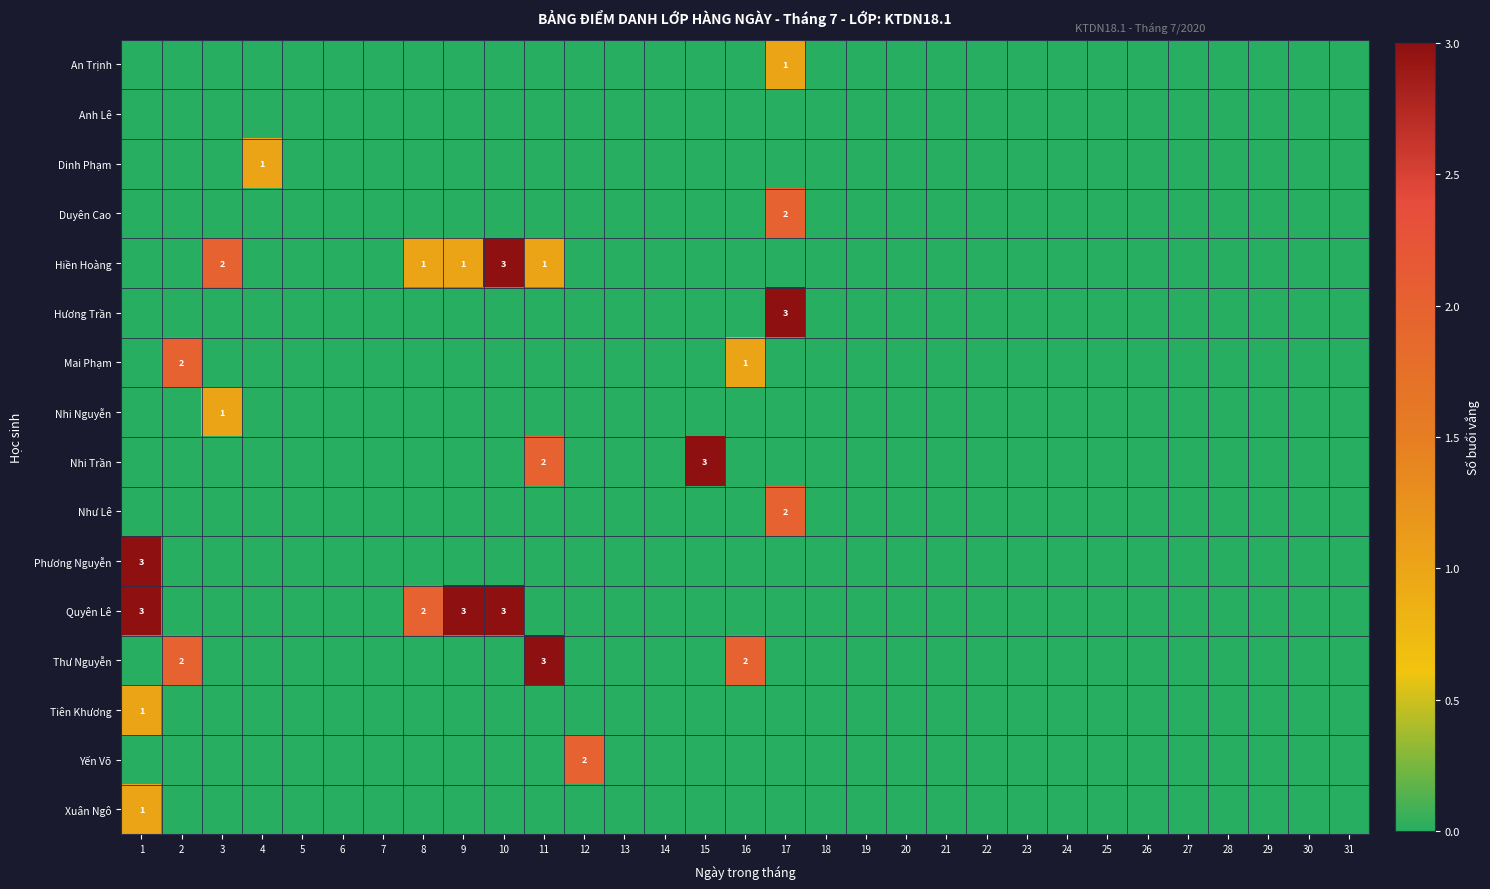

The Hiền Hoàng series shows 0 at 16. True or false?

True